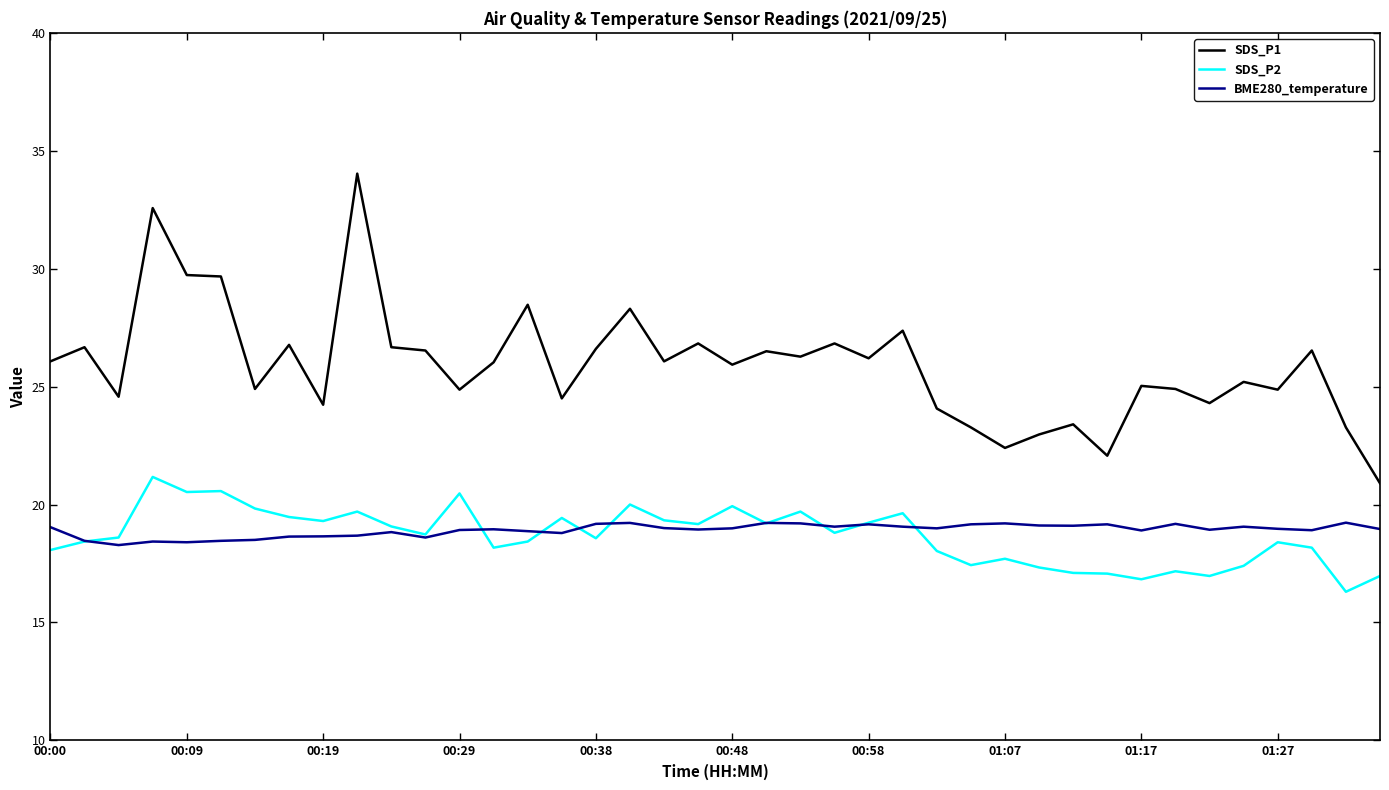

List the series in order of their peak value, lowest first.

BME280_temperature, SDS_P2, SDS_P1